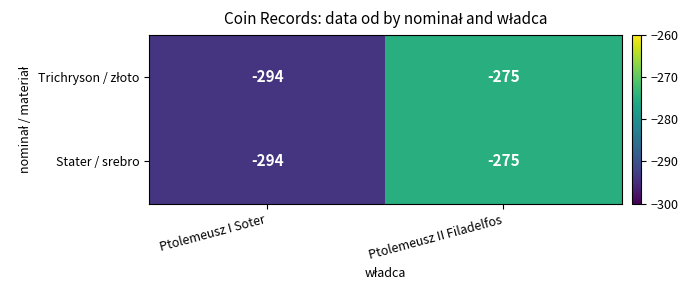

Where is Stater / srebro nearest to the value -284?

Ptolemeusz II Filadelfos